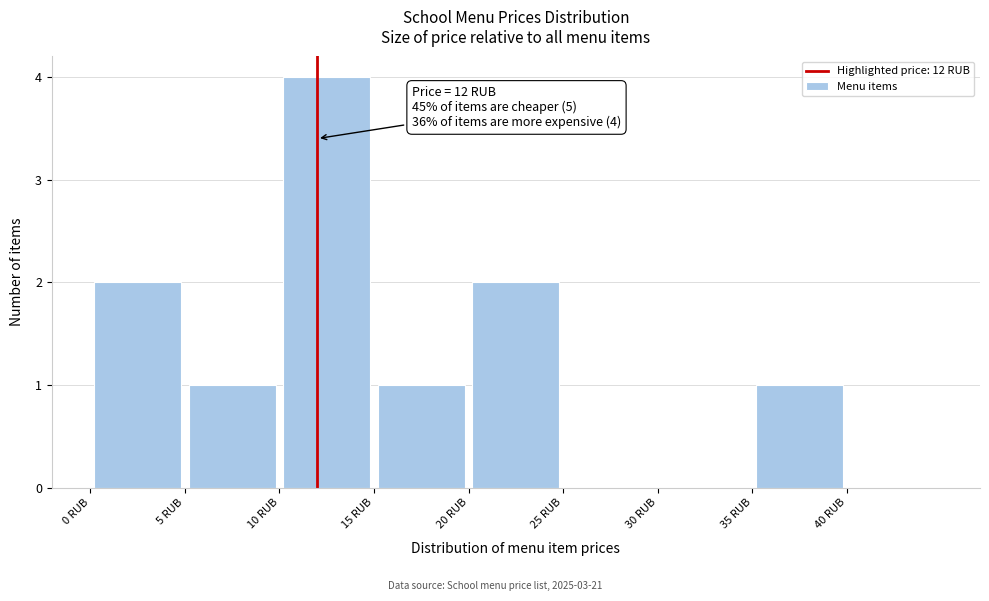

Which range on the x-axis has the tallest bar?

10 to 15